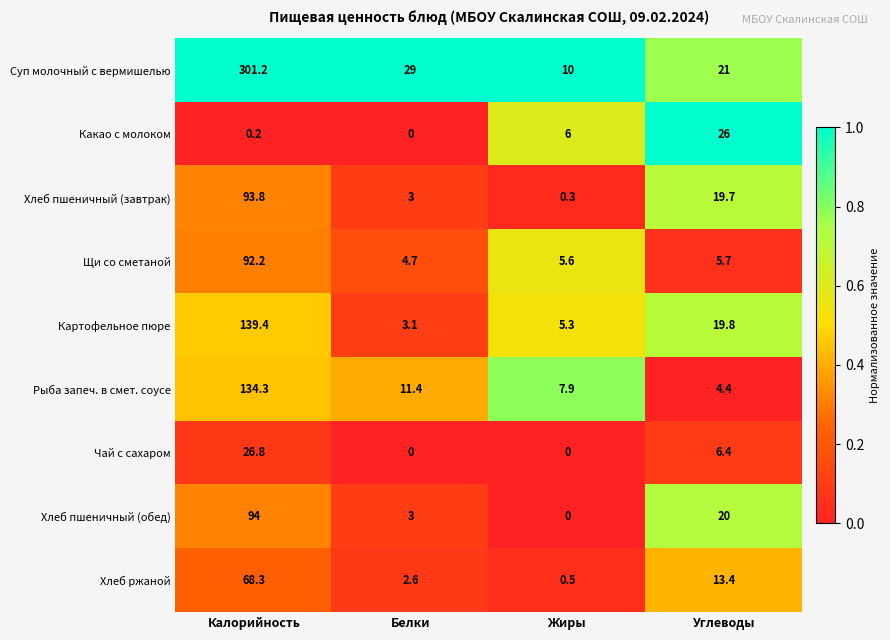

What is the difference between the Хлеб пшеничный (обед) values at Белки and Углеводы?

17.0